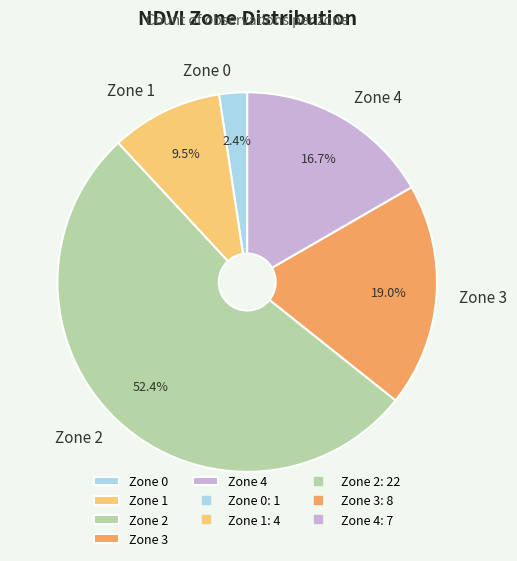

Which category has the biggest portion of the pie?

Zone 2